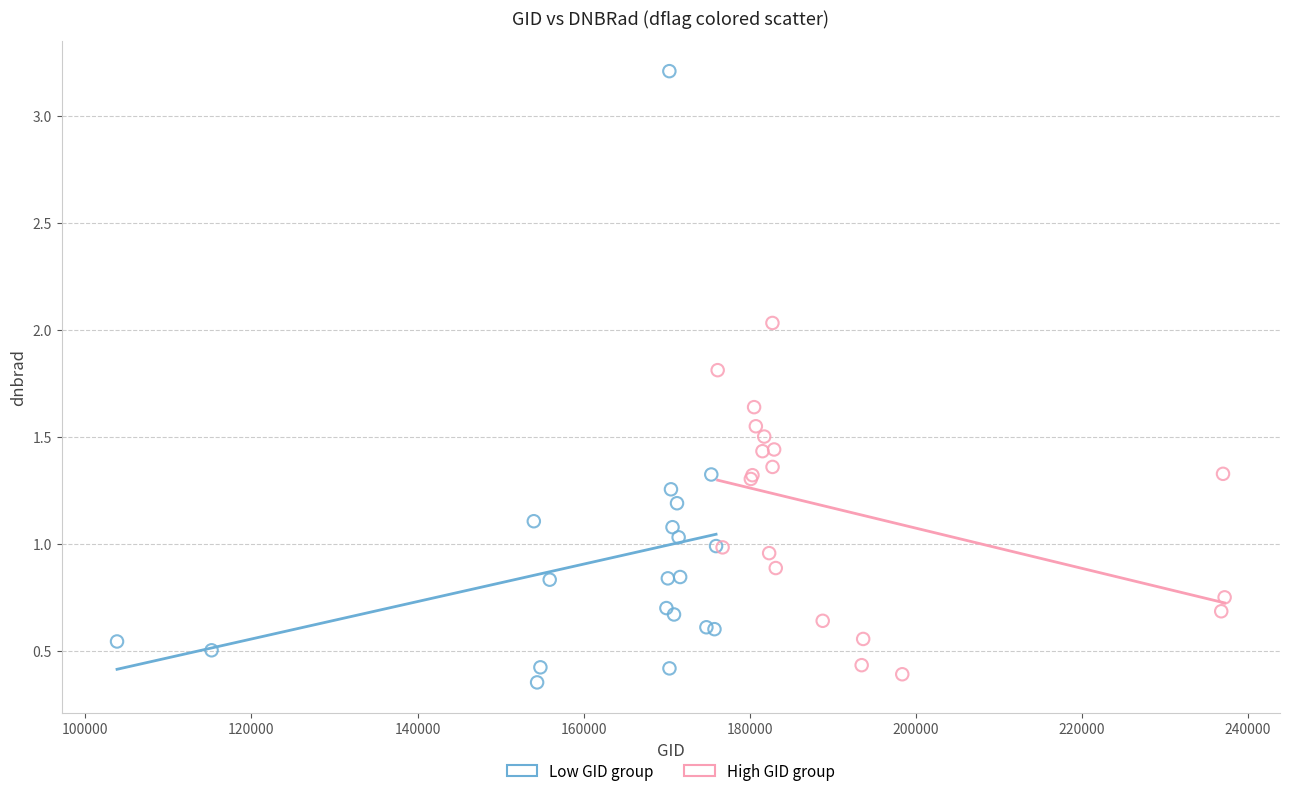

Which series reaches the maximum Y coordinate?

Low GID group